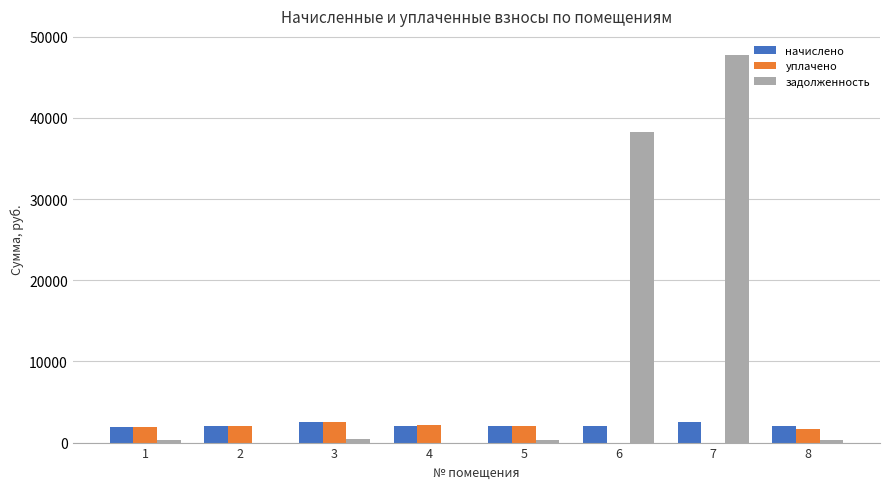

What is the maximum value for уплачено?

2505.8